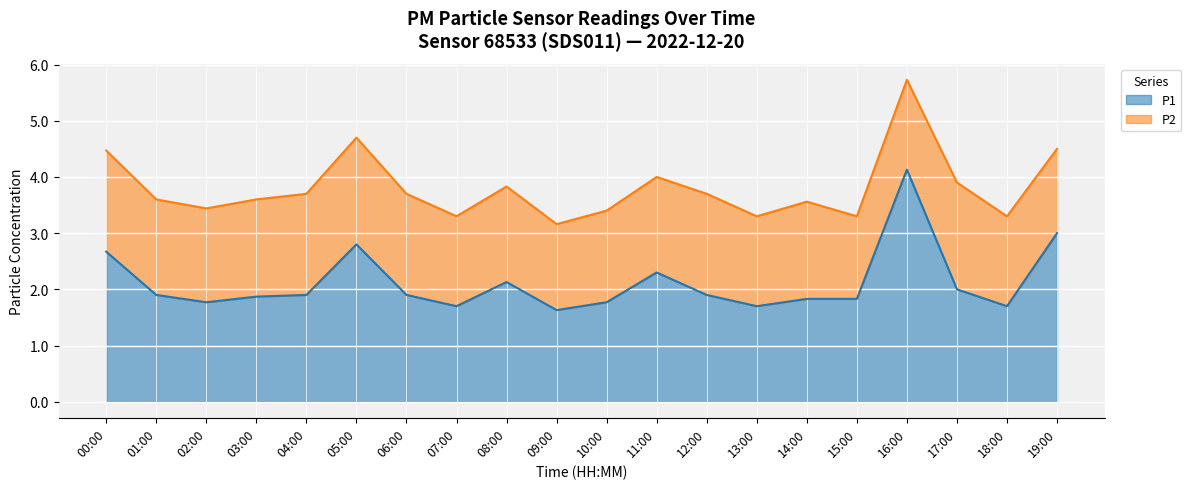

Is it true that the value at 02:00 is 1.8?

True